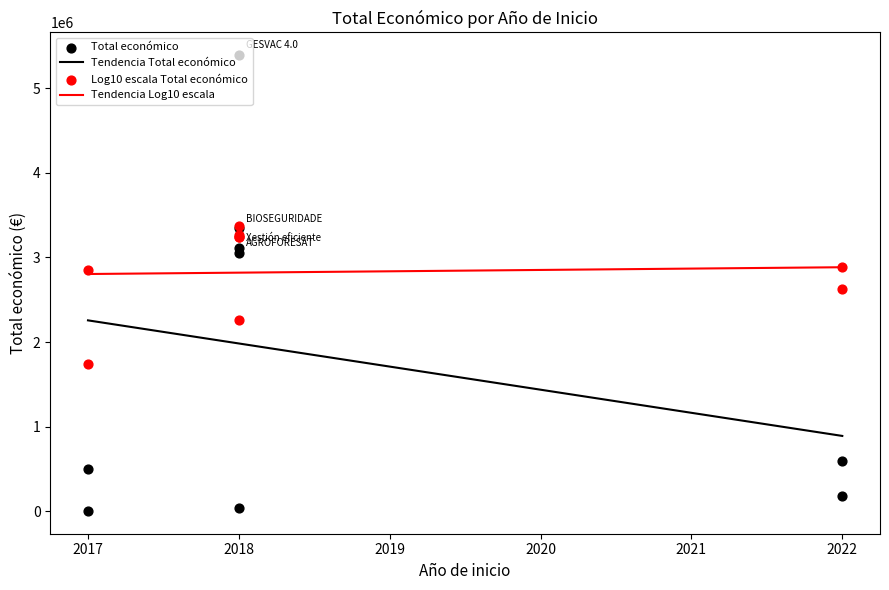

True or false: Tendencia Log10 escala and Tendencia Total económico cross at least once.

False